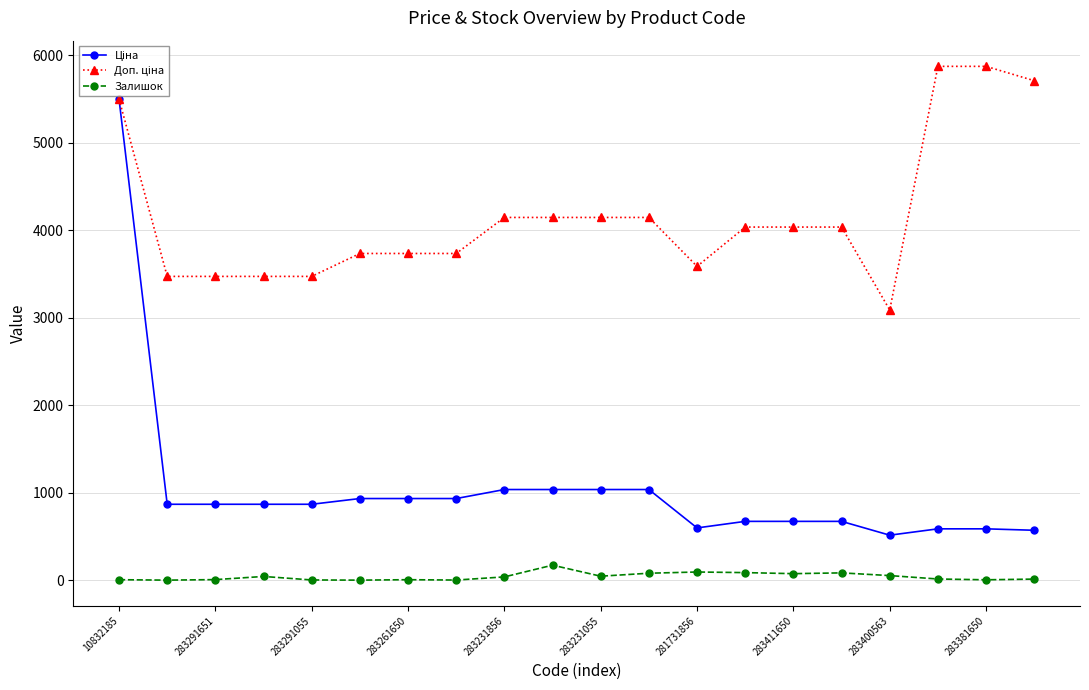

What is the maximum value shown in the chart?

5872.6